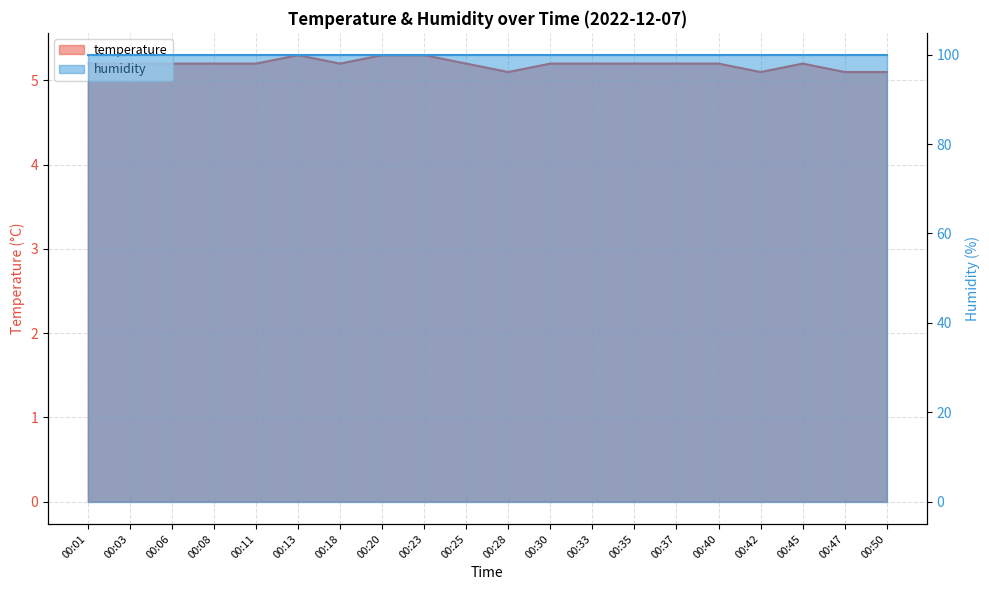

Which label corresponds to the largest value in the chart?

00:13